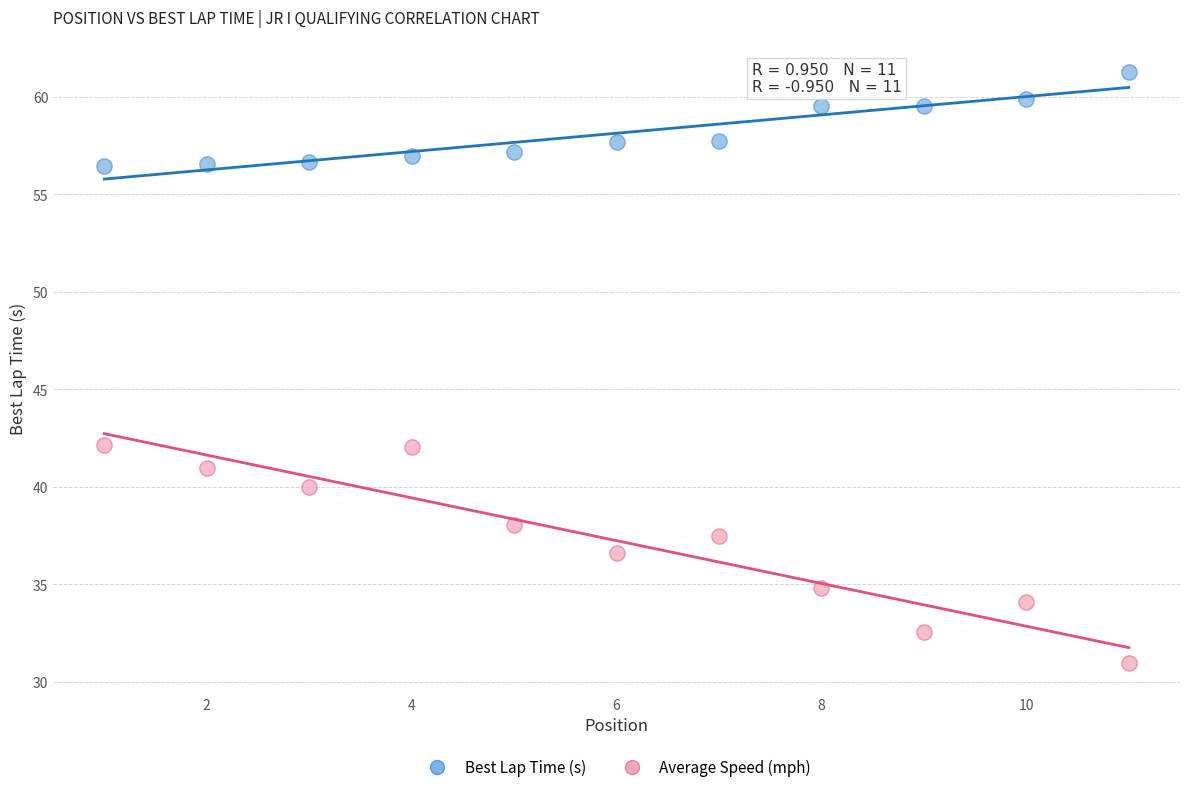

Across all data points, what is the range of X values (max minus min)?

10.0